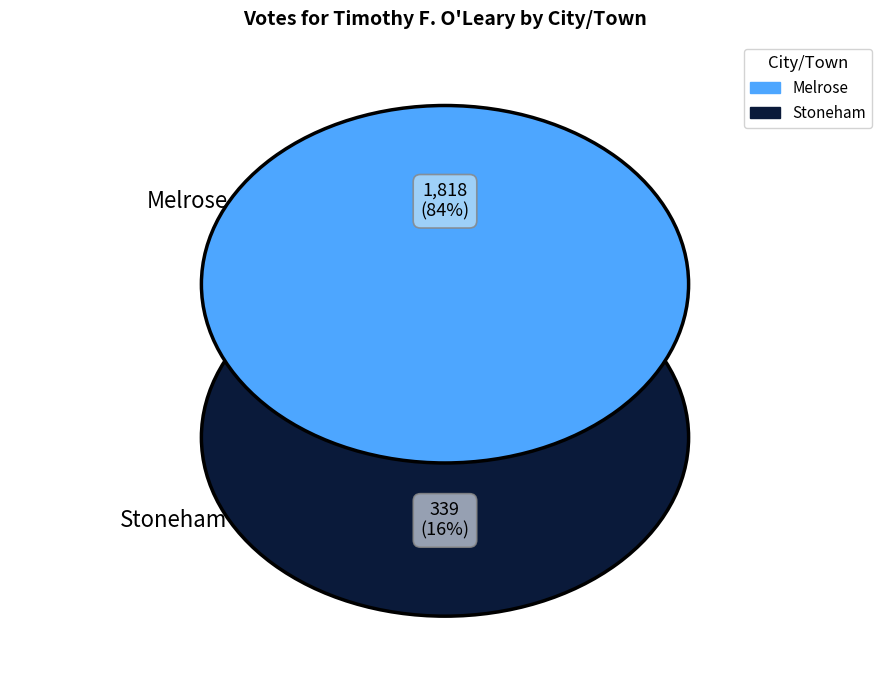

What percentage is the Stoneham slice, to the nearest percent?

16%